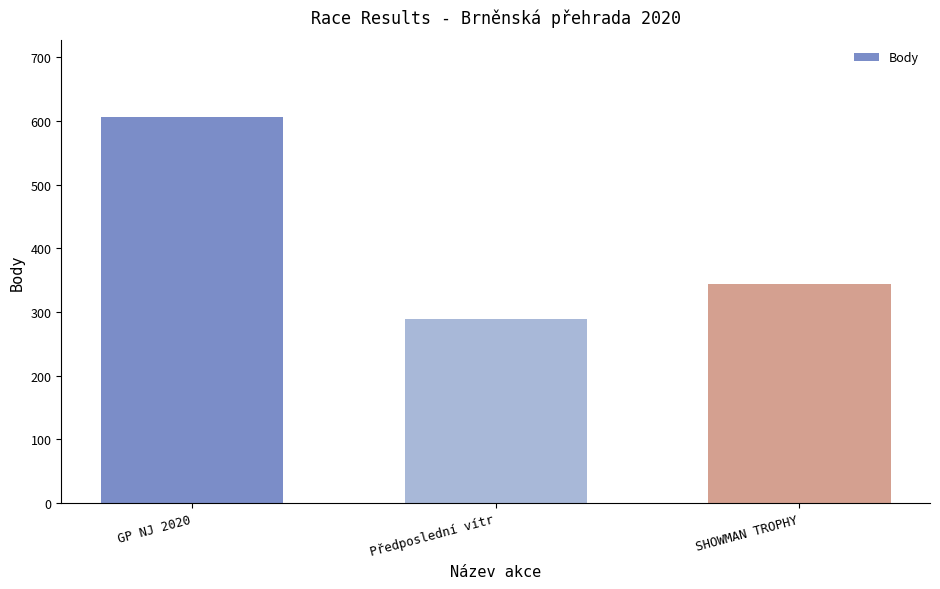

What is the ratio of the value at Předposlední vítr to the value at SHOWMAN TROPHY?

0.8